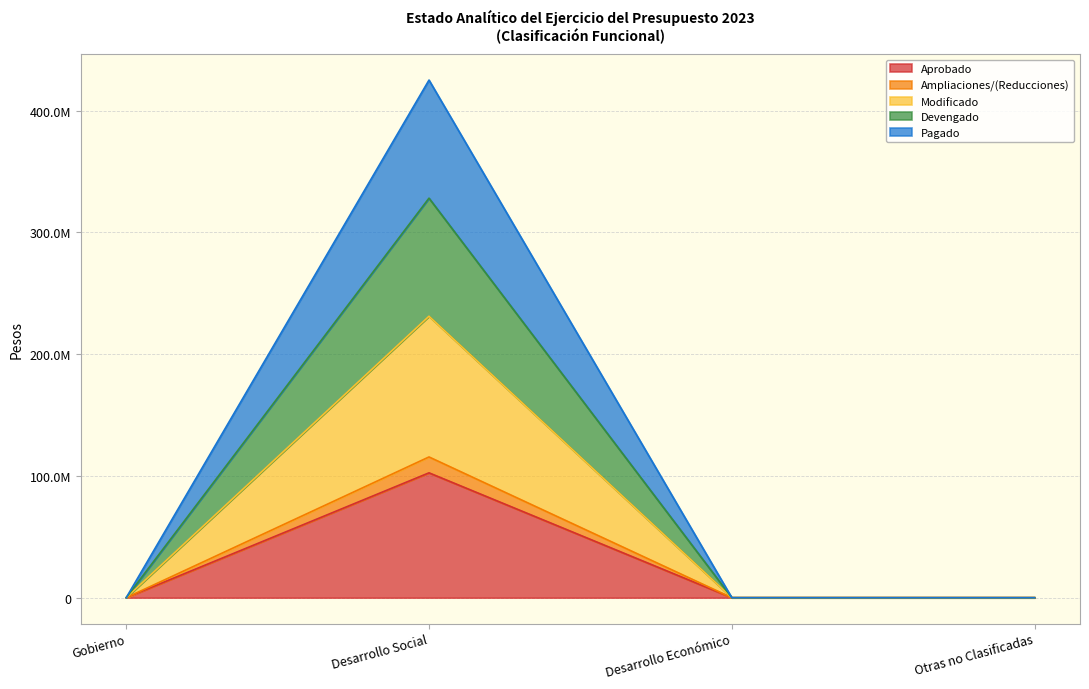

Count the Ampliaciones/(Reducciones) values in the range 0 to 328145119.

4